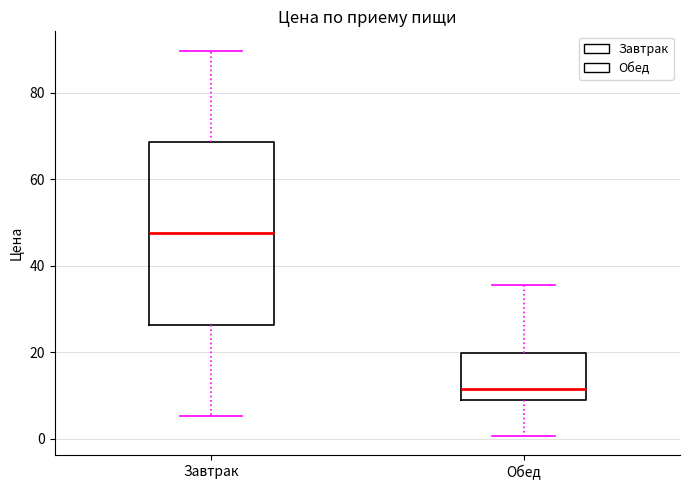

Which box has the lowest median line?

Обед